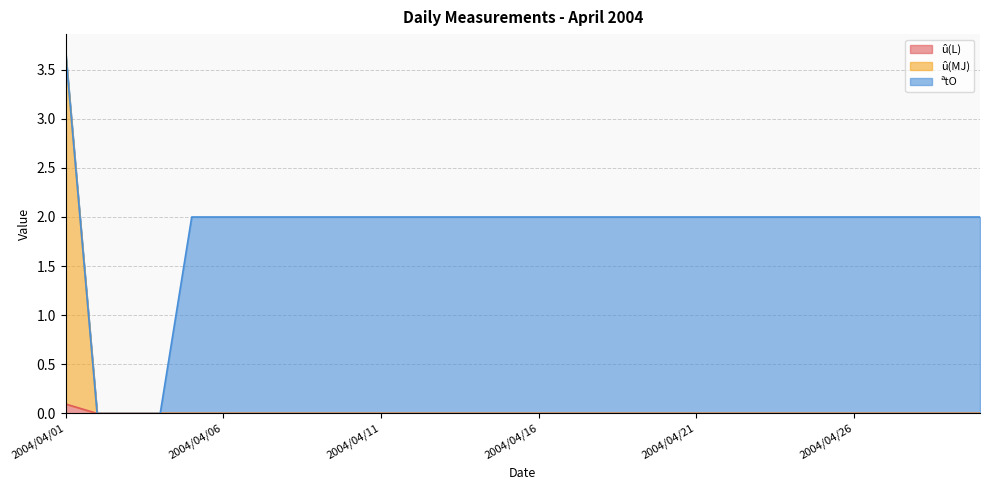

True or false: û(L) and û(MJ) intersect in this chart.

False